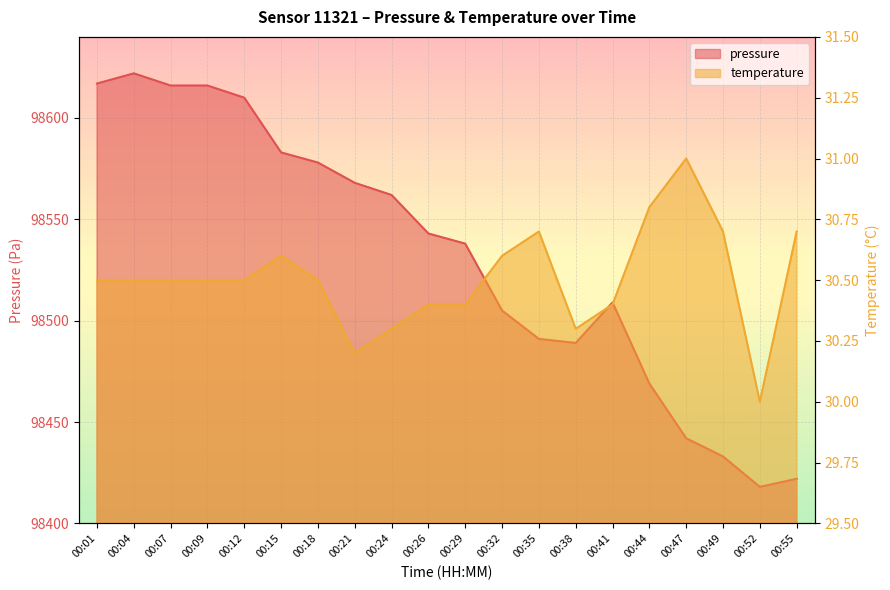

Which series has the largest range (max minus min)?

pressure